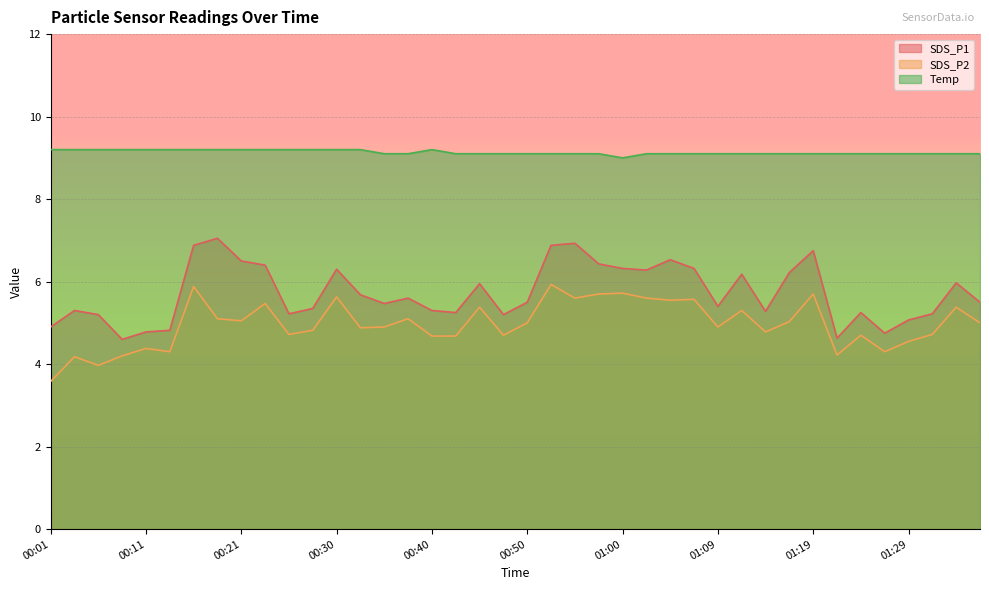

Reading left to right, transcribe all the data shown in this chart.

SDS_P1: 4.9	5.3	5.2	4.6	4.8	4.8	6.9	7.0	6.5	6.4	5.2	5.3	6.3	5.7	5.5	5.6	5.3	5.2	6.0	5.2	5.5	6.9	6.9	6.4	6.3	6.3	6.5	6.3	5.4	6.2	5.3	6.2	6.8	4.6	5.2	4.8	5.1	5.2	6.0	5.5
SDS_P2: 3.6	4.2	4.0	4.2	4.4	4.3	5.9	5.1	5.0	5.5	4.7	4.8	5.6	4.9	4.9	5.1	4.7	4.7	5.4	4.7	5.0	5.9	5.6	5.7	5.7	5.6	5.5	5.6	4.9	5.3	4.8	5.0	5.7	4.2	4.7	4.3	4.5	4.7	5.4	5.0
Temp: 9.2	9.2	9.2	9.2	9.2	9.2	9.2	9.2	9.2	9.2	9.2	9.2	9.2	9.2	9.1	9.1	9.2	9.1	9.1	9.1	9.1	9.1	9.1	9.1	9.0	9.1	9.1	9.1	9.1	9.1	9.1	9.1	9.1	9.1	9.1	9.1	9.1	9.1	9.1	9.1